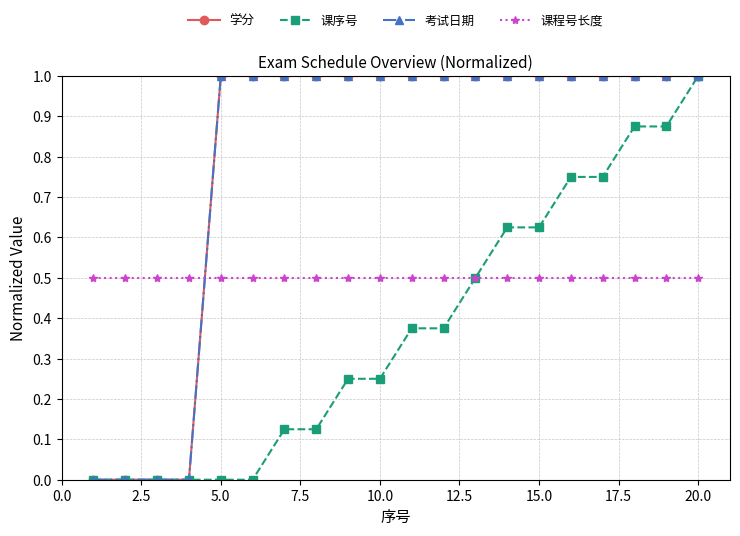

Reading left to right, extract all data points from this chart.

学分: 0.0	0.0	0.0	0.0	1.0	1.0	1.0	1.0	1.0	1.0	1.0	1.0	1.0	1.0	1.0	1.0	1.0	1.0	1.0	1.0
课序号: 0.0	0.0	0.0	0.0	0.0	0.0	0.1	0.1	0.2	0.2	0.4	0.4	0.5	0.6	0.6	0.8	0.8	0.9	0.9	1.0
考试日期: 0.0	0.0	0.0	0.0	1.0	1.0	1.0	1.0	1.0	1.0	1.0	1.0	1.0	1.0	1.0	1.0	1.0	1.0	1.0	1.0
课程号长度: 0.5	0.5	0.5	0.5	0.5	0.5	0.5	0.5	0.5	0.5	0.5	0.5	0.5	0.5	0.5	0.5	0.5	0.5	0.5	0.5